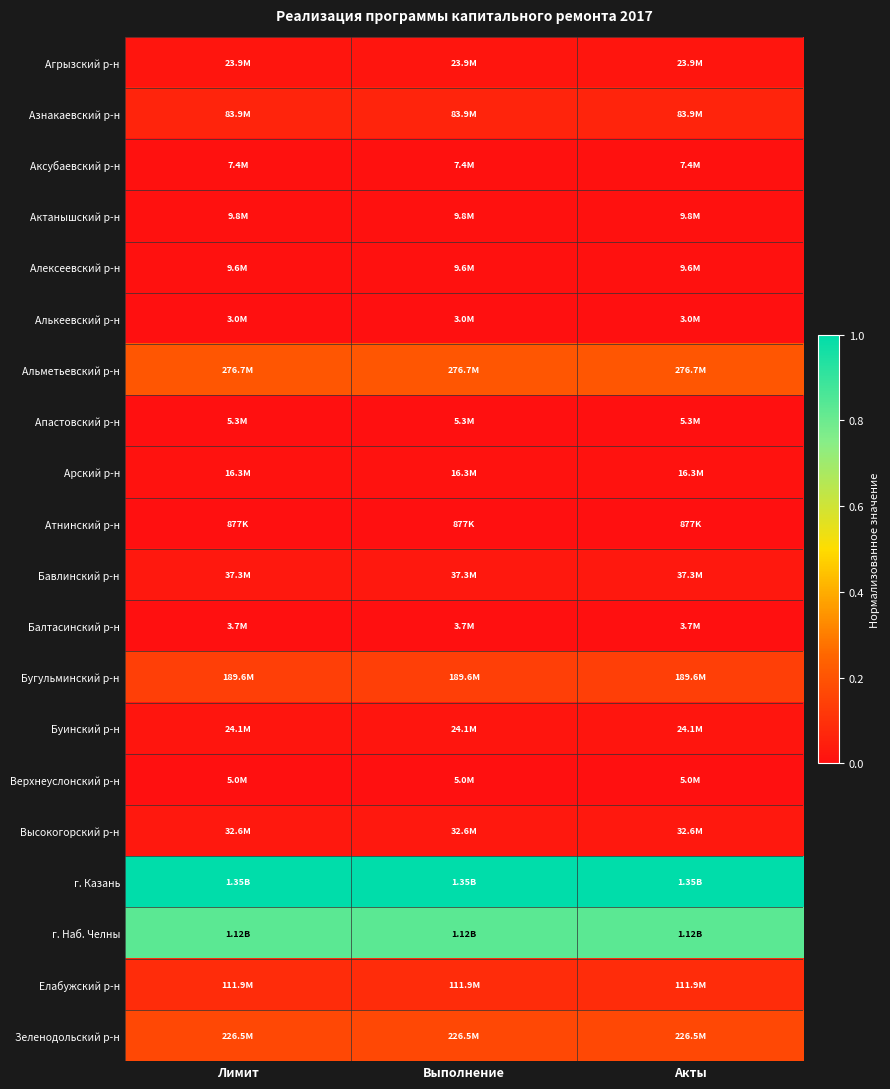

What is the total value across all series at Акты?

2.6